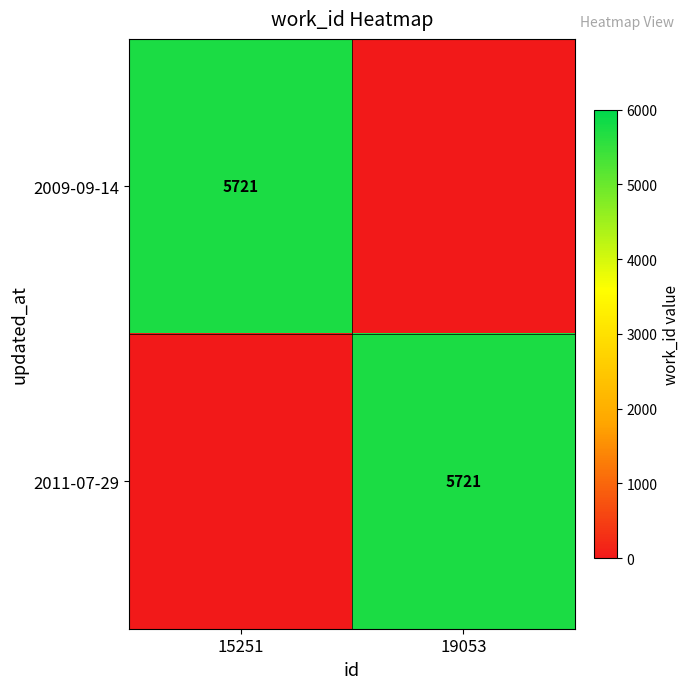

The value of 2011-07-29 at 19053 is 5721. True or false?

True